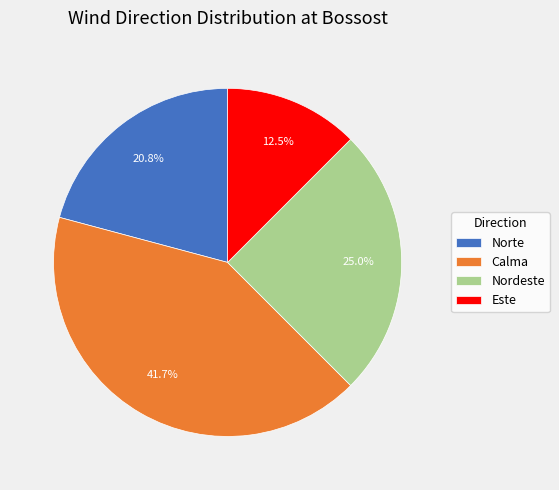

Count the number of slices in the pie.

4